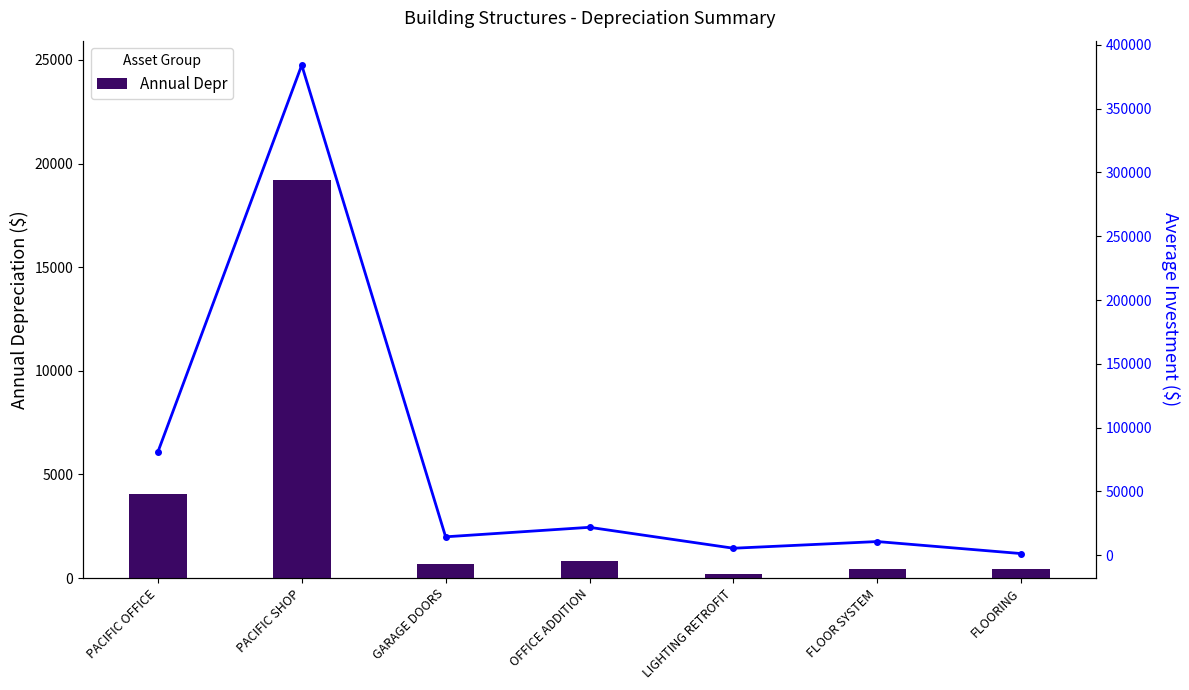

Reading left to right, list all the values displayed in this chart.

Annual Depr: PACIFIC OFFICE=4042.4	PACIFIC SHOP=19206.6	GARAGE DOORS=687.6	OFFICE ADDITION=841.9	LIGHTING RETROFIT=210.9	FLOOR SYSTEM=412.4	FLOORING=433.6
Avg Investment: PACIFIC OFFICE=80848.0	PACIFIC SHOP=384131.2	GARAGE DOORS=14439.2	OFFICE ADDITION=21888.8	LIGHTING RETROFIT=5484.3	FLOOR SYSTEM=10721.5	FLOORING=1300.8